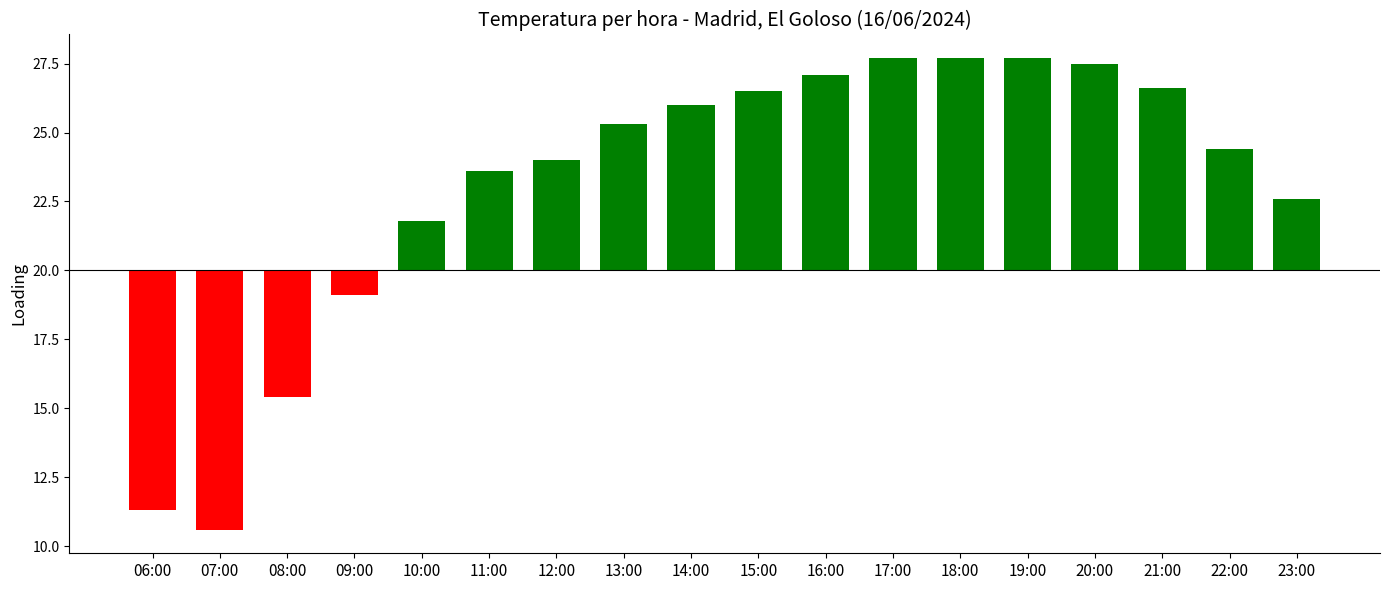

List the labels in order of value, largest first.

17:00, 18:00, 19:00, 20:00, 16:00, 21:00, 15:00, 14:00, 13:00, 22:00, 12:00, 11:00, 23:00, 10:00, 09:00, 08:00, 06:00, 07:00